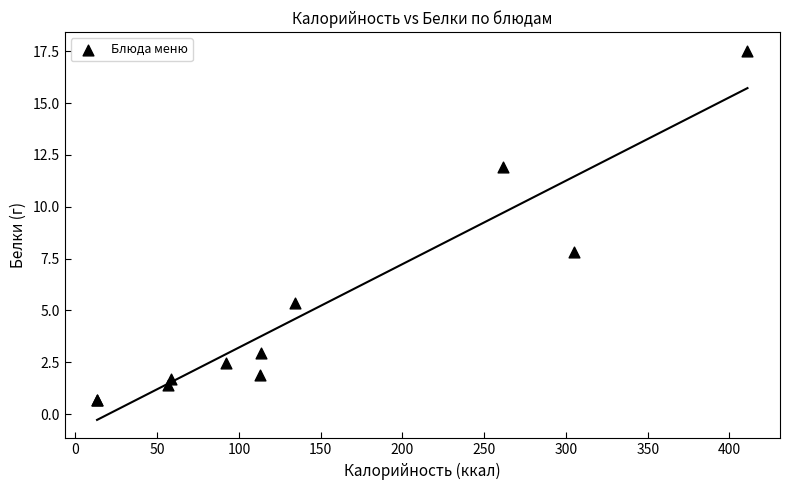

What Y value in the scatter plot is closest to 9?

7.8